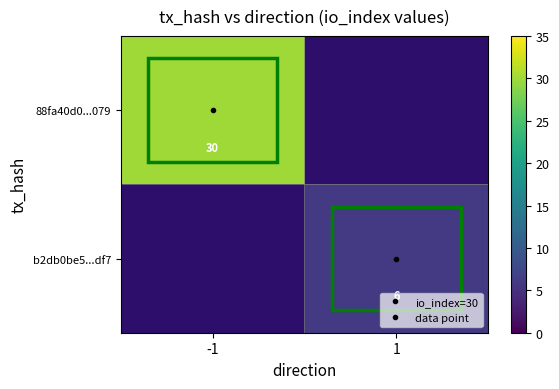

True or false: b2db0be5...df7 has a value of 6.0 at 1.

True